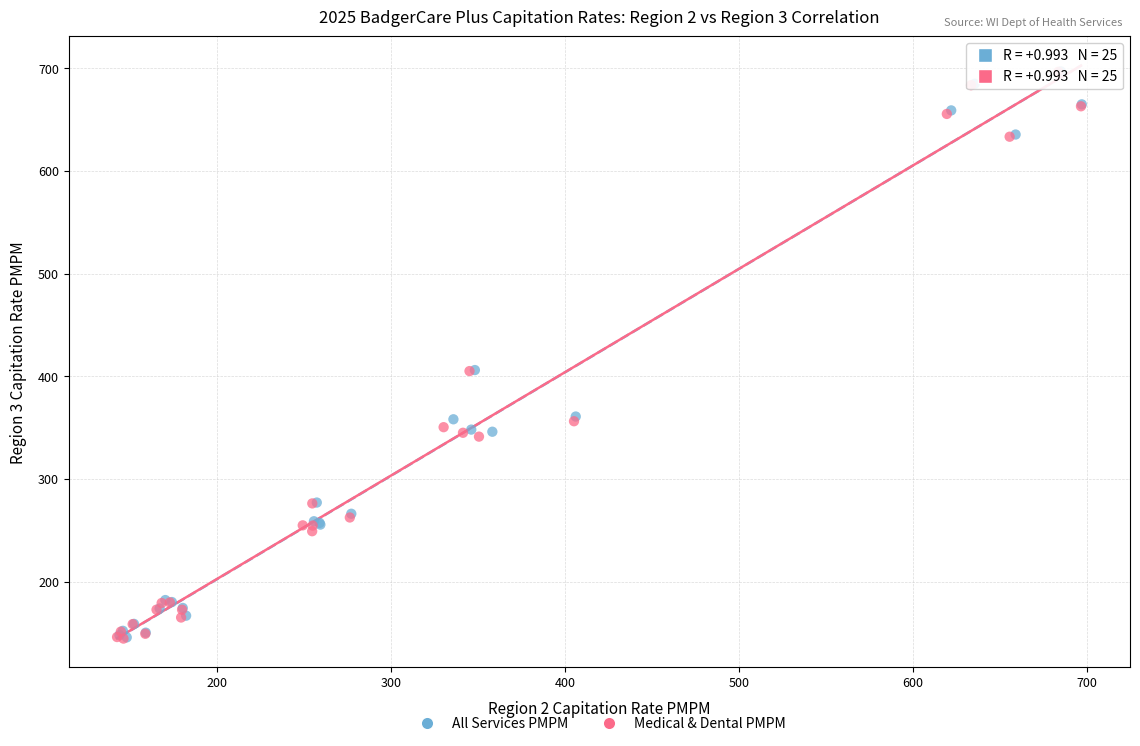

Which series has the widest spread of Y values?

Medical & Dental PMPM